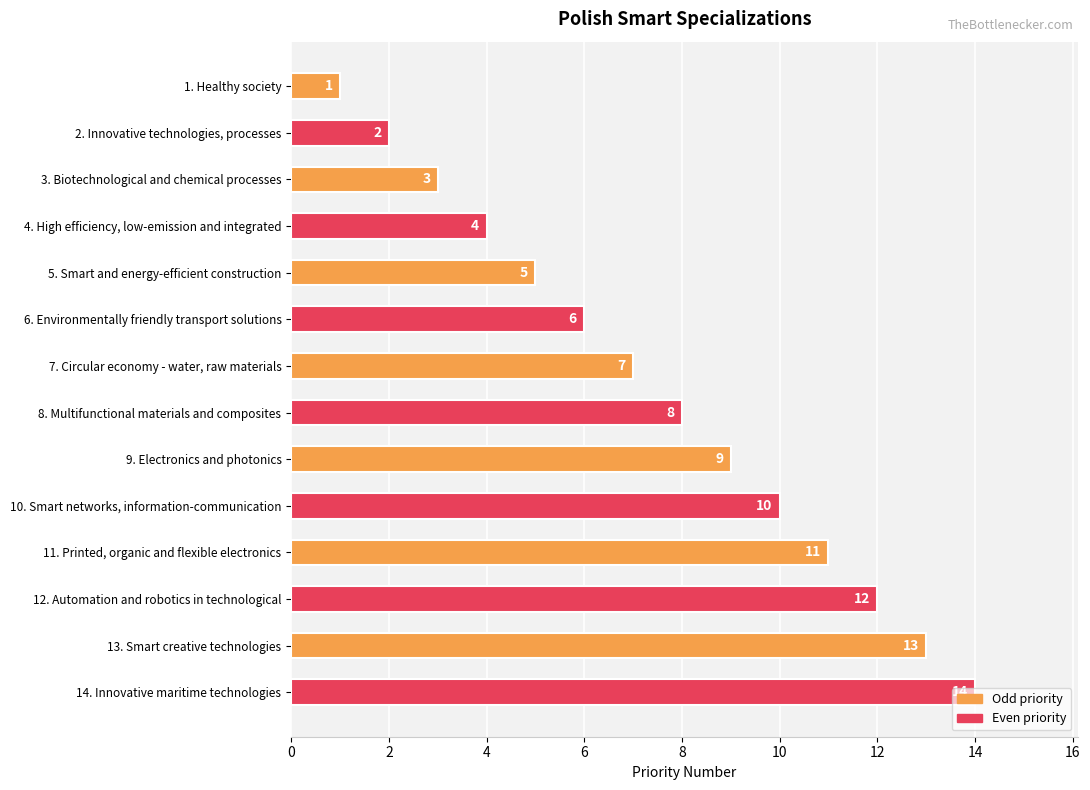

What is the ratio of the value at 5. Smart and energy-efficient construction to the value at 7. Circular economy - water, raw materials?

0.7